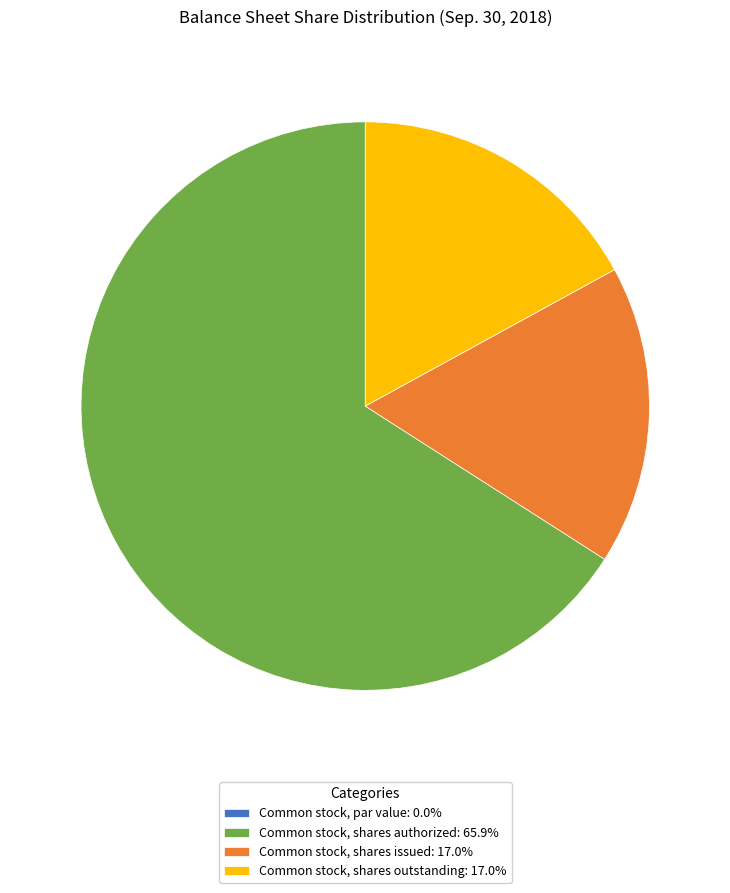

Do Common stock, shares issued: 17.0% and Common stock, shares outstanding: 17.0% together represent more than half of the pie?

No